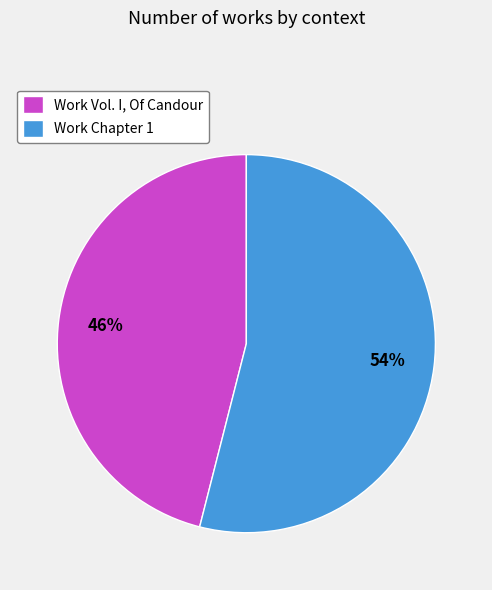

What is the ratio of the value at Work Chapter 1 to the value at Work Vol. I, Of Candour?

1.2